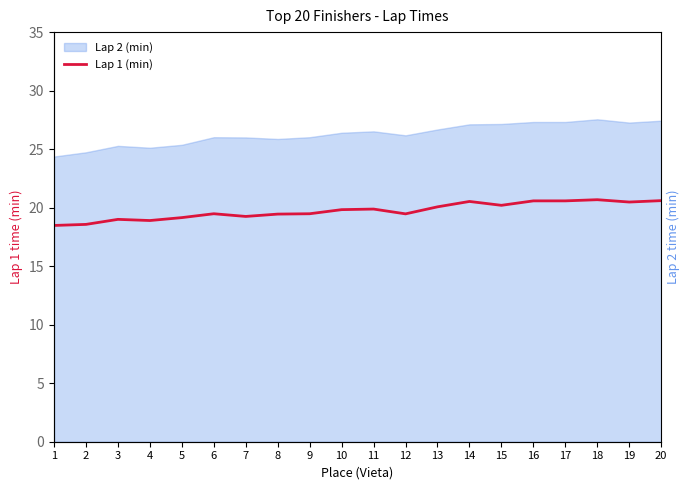

Does the chart have visible grid lines?

No